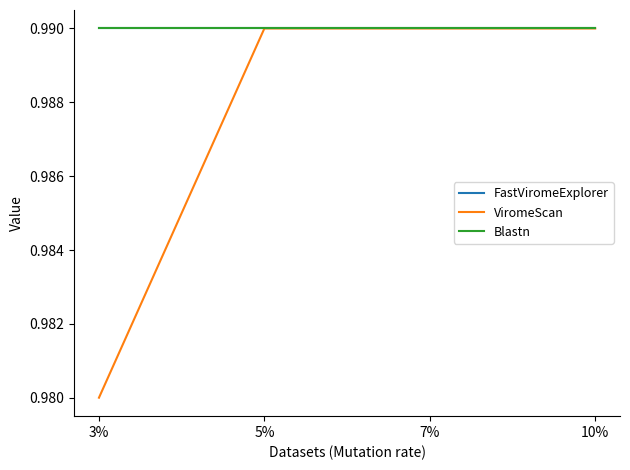

Reading right to left, transcribe all the data shown in this chart.

FastViromeExplorer: 10%=1.0	7%=1.0	5%=1.0	3%=1.0
ViromeScan: 10%=1.0	7%=1.0	5%=1.0	3%=1.0
Blastn: 10%=1.0	7%=1.0	5%=1.0	3%=1.0